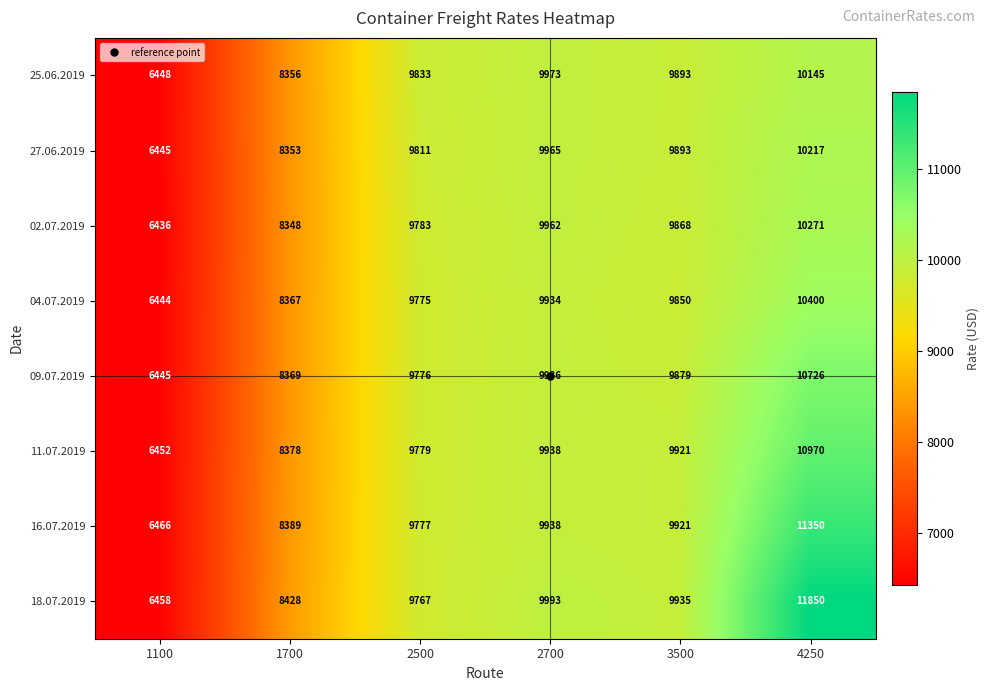

How many categories are shown in the chart?

6